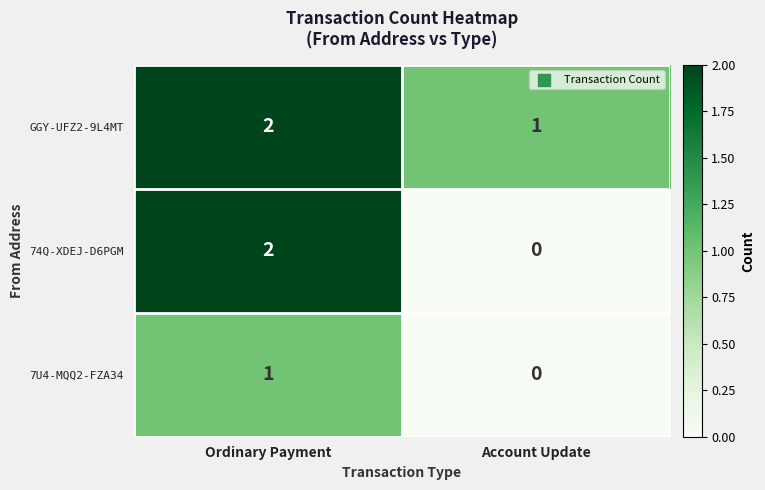

What is the total value across all series at Ordinary Payment?

5